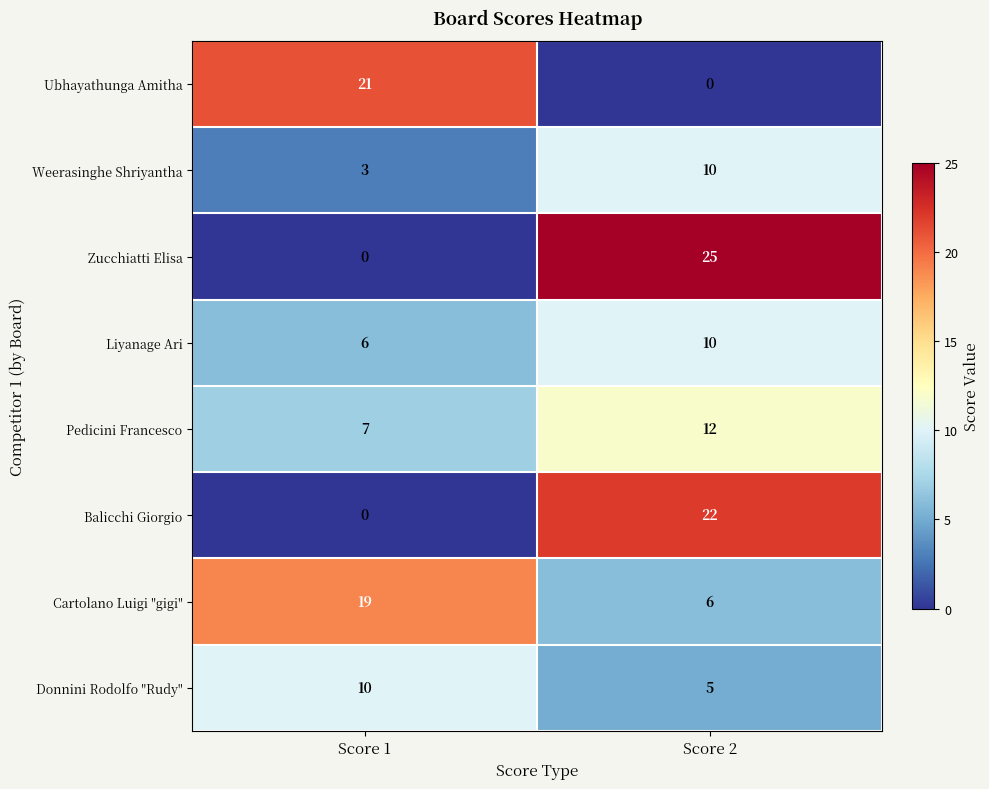

What is the spread (max minus min) of values at Score 2?

25